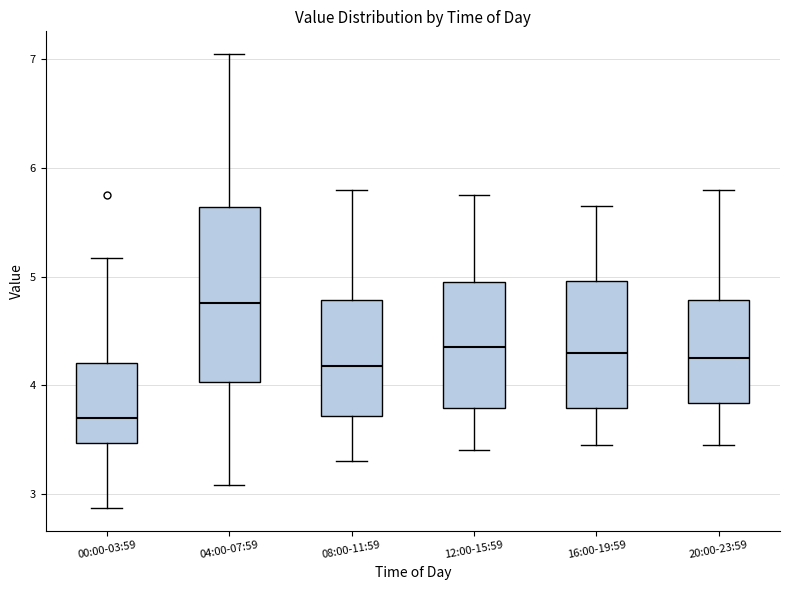

Reading left to right, read every box against the y-axis: the position of its median line, the range the box covers, and the ends of its whiskers. The values are not printed on the chart, so give them approximately, as read against the axis.

00:00-03:59: median 3.7, box 3.5 to 4.2, whiskers 2.9 to 5.2
04:00-07:59: median 4.8, box 4.0 to 5.6, whiskers 3.1 to 7.1
08:00-11:59: median 4.2, box 3.7 to 4.8, whiskers 3.3 to 5.8
12:00-15:59: median 4.4, box 3.8 to 5.0, whiskers 3.4 to 5.8
16:00-19:59: median 4.3, box 3.8 to 5.0, whiskers 3.5 to 5.7
20:00-23:59: median 4.3, box 3.8 to 4.8, whiskers 3.5 to 5.8